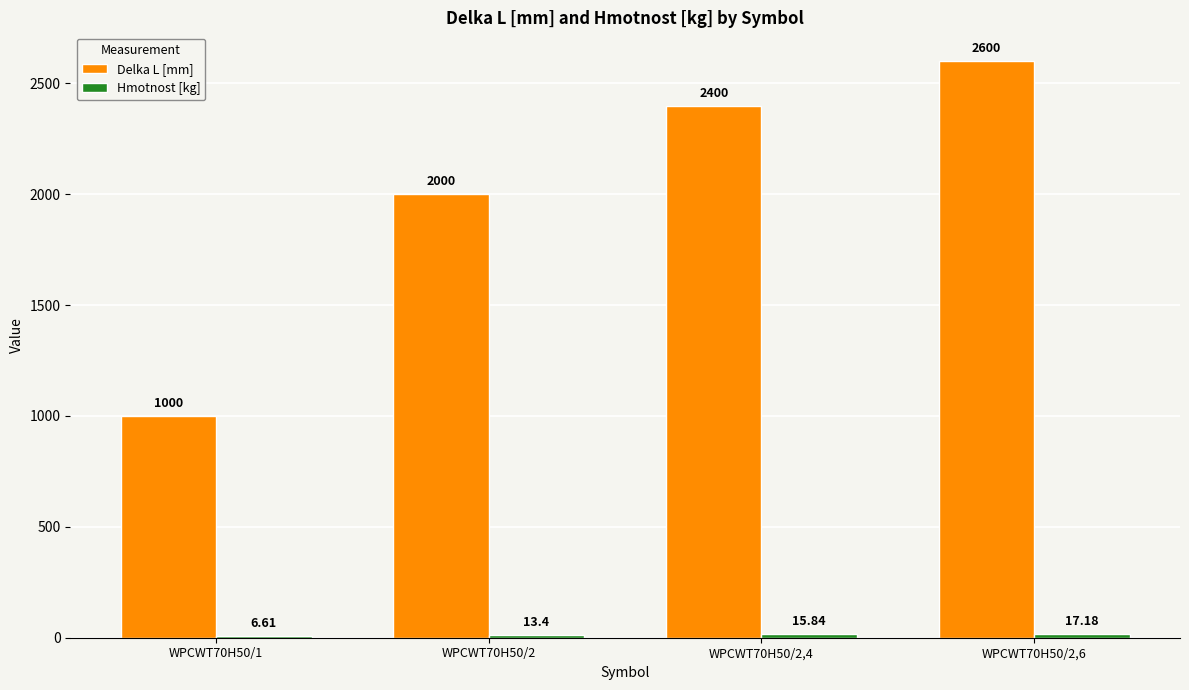

How many categories are shown in the chart?

4